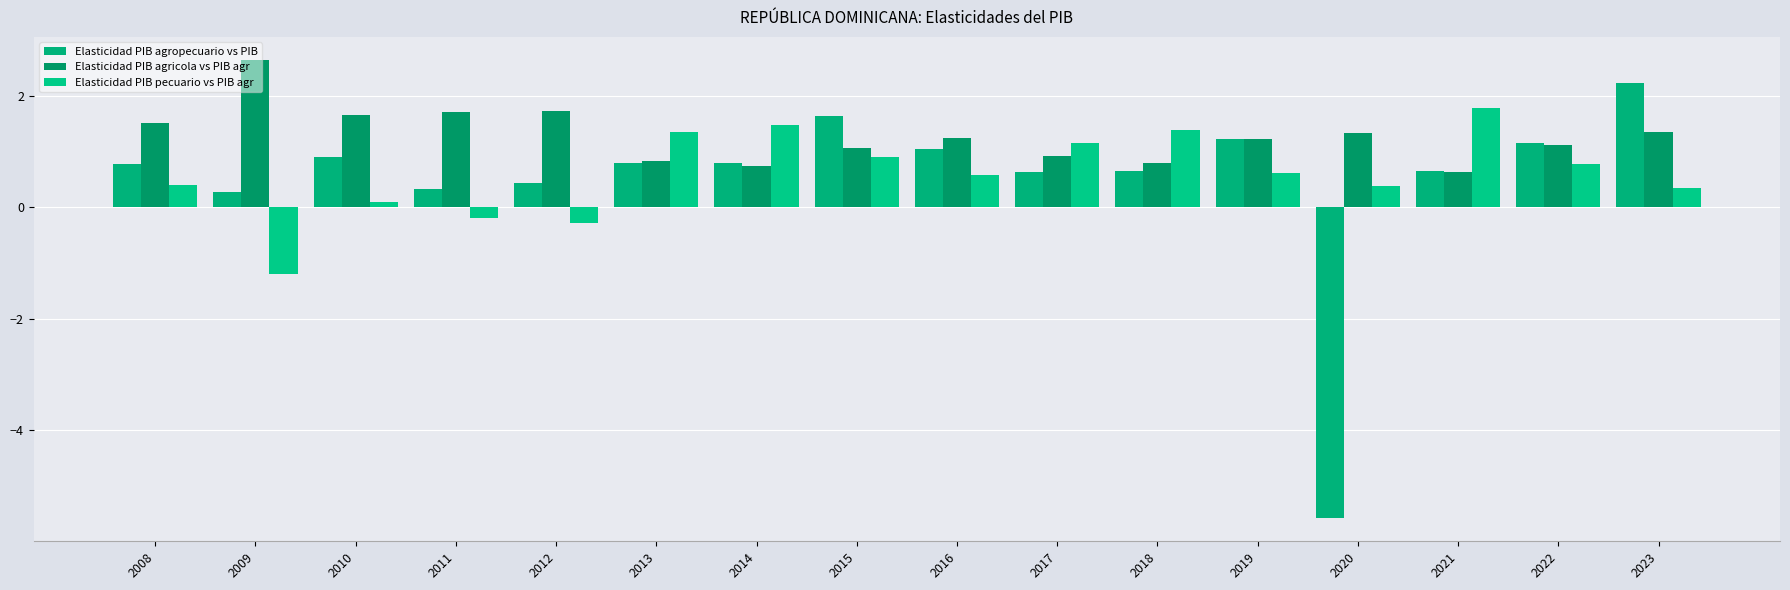

What is the approximate value of Elasticidad PIB agropecuario vs PIB at 2019?

1.2